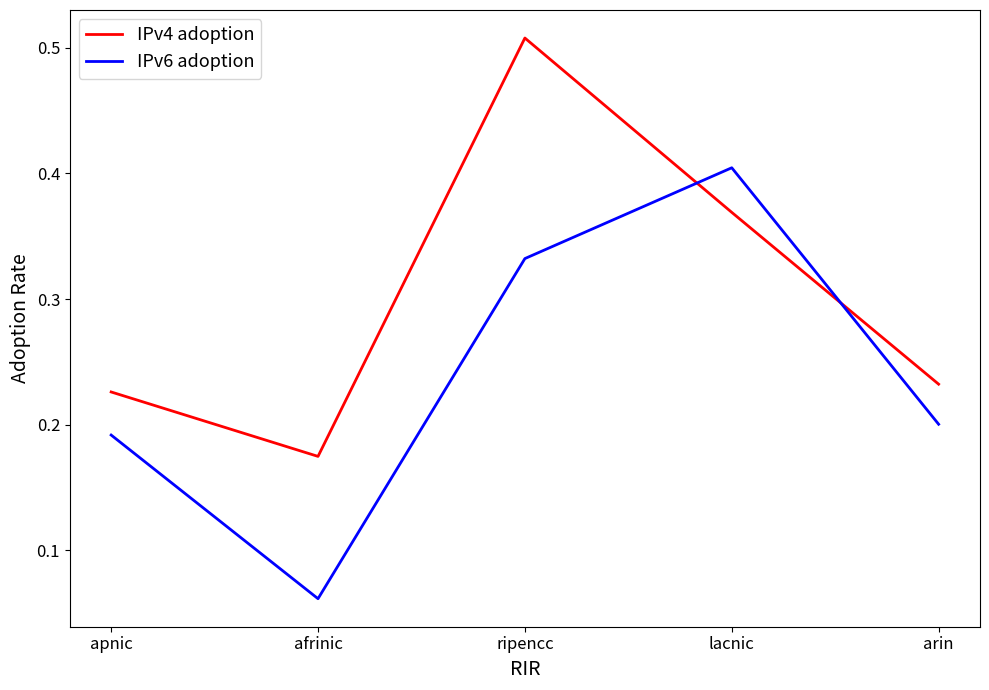

What position from the left is ripencc?

3